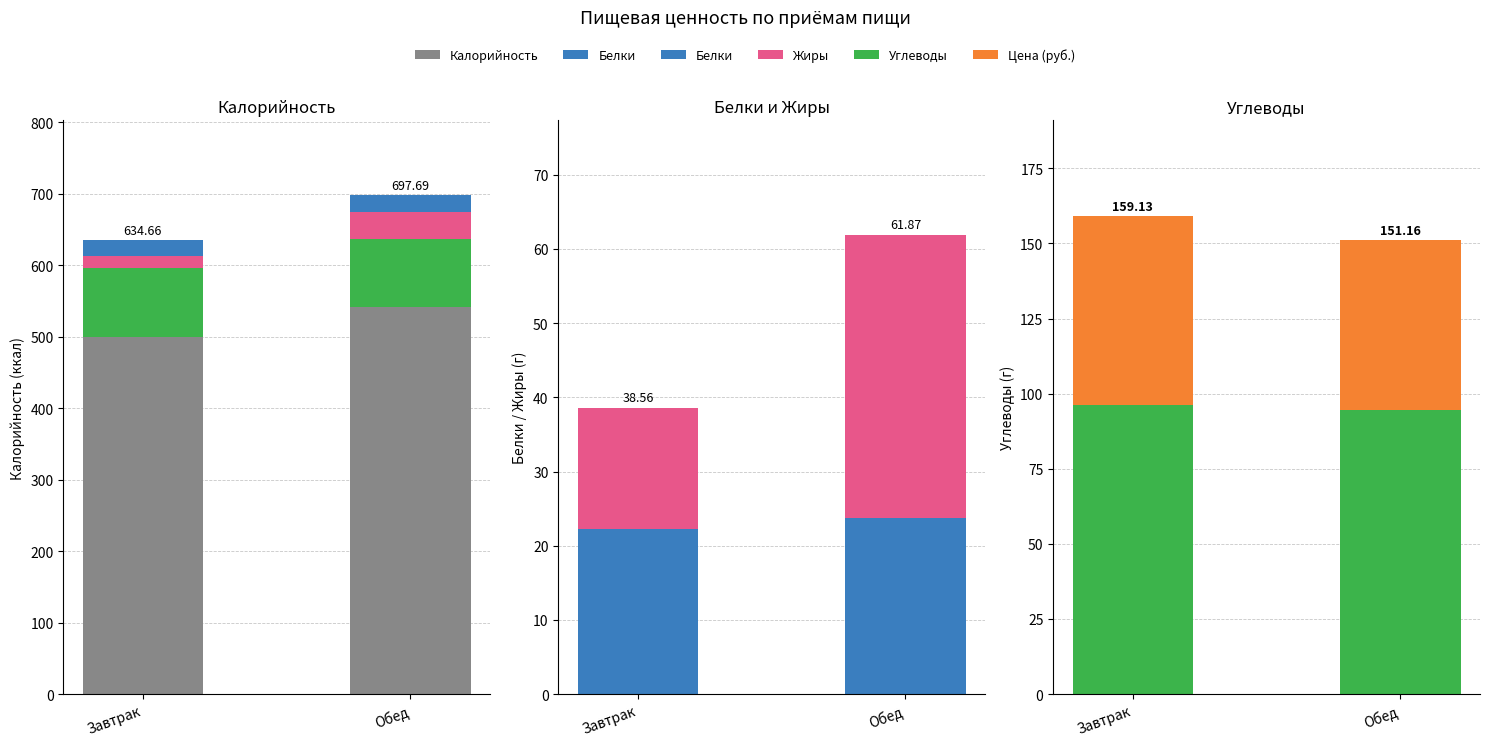

What is the minimum value shown in the chart?

16.3